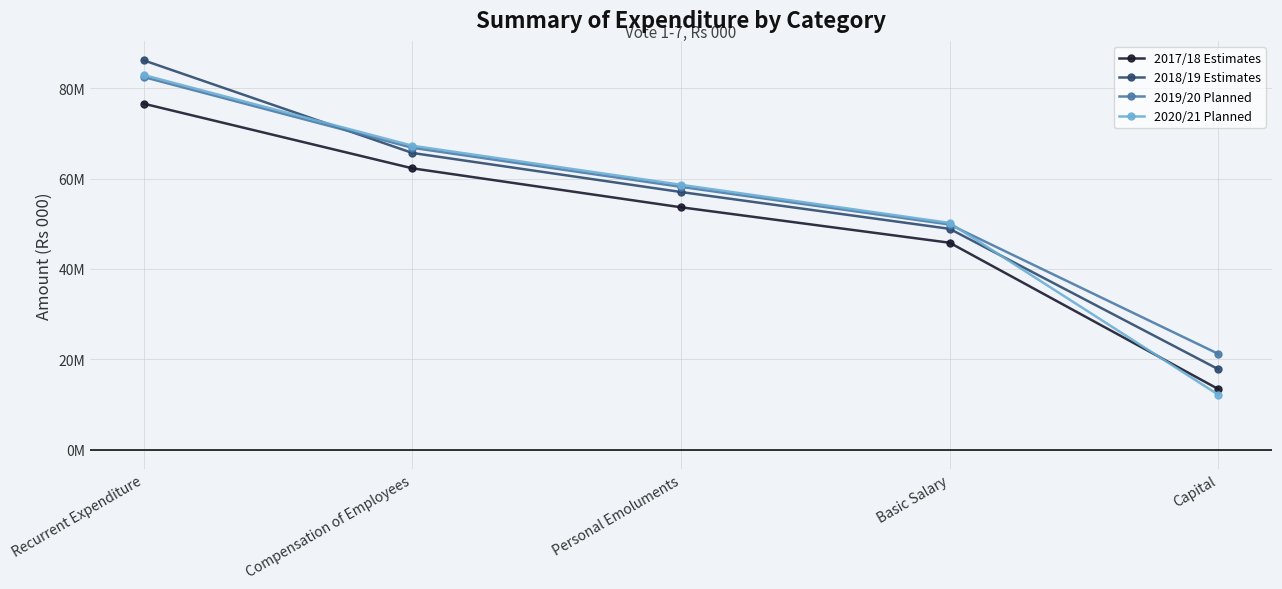

How many categories are shown in the chart?

5